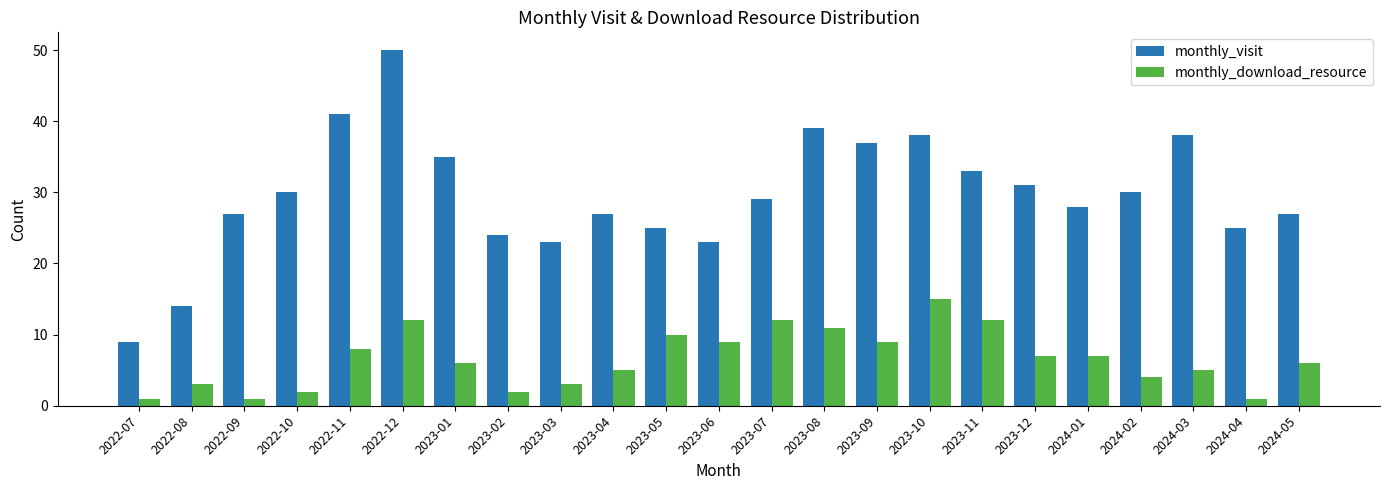

What are all the series names shown in the legend?

monthly_visit, monthly_download_resource